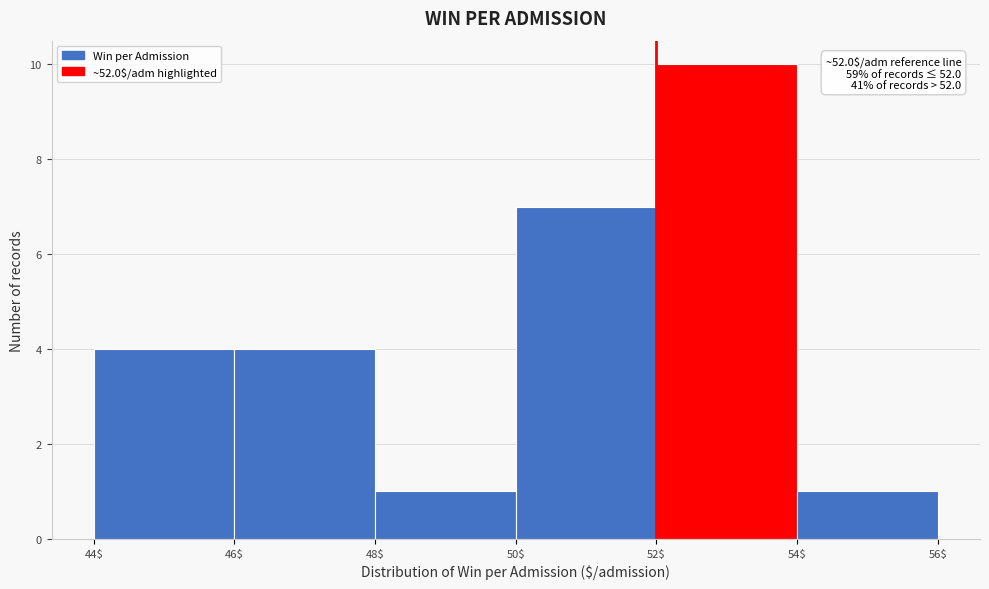

Which range on the x-axis has the tallest bar?

52$ to 54$